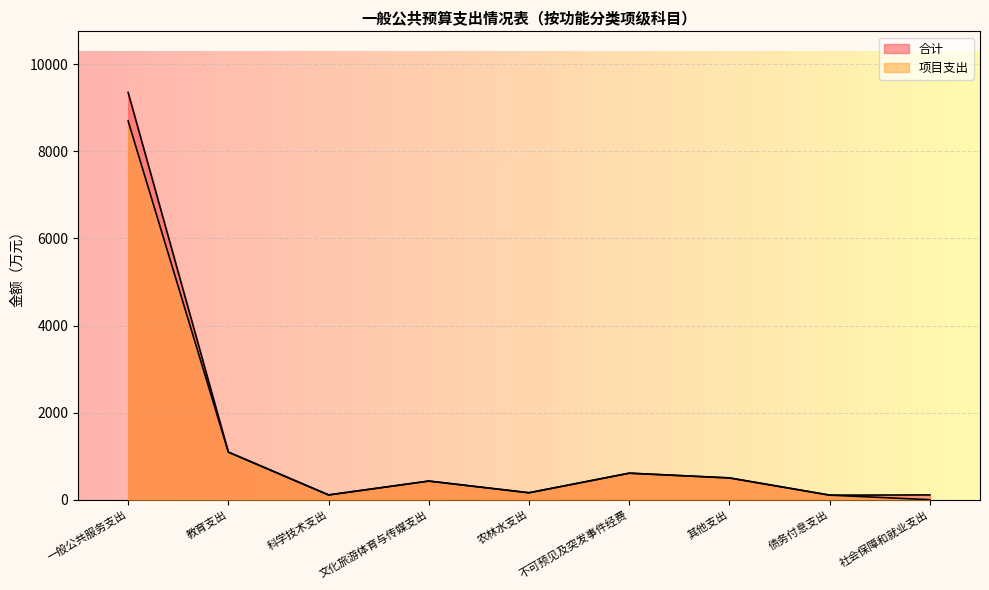

Rank the series at 科学技术支出 from highest to lowest value.

合计, 项目支出